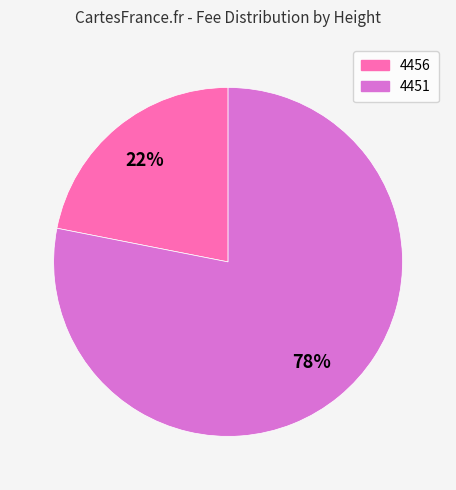

To the nearest percent, what is the combined percentage of 4456 and 4451?

100%